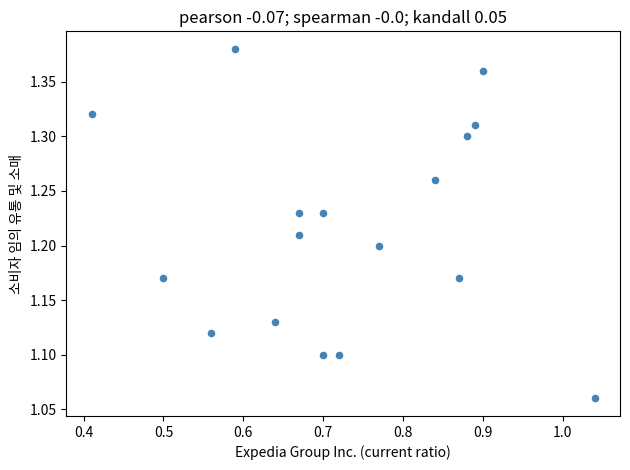

What is the range of Y values (max minus min)?

0.3